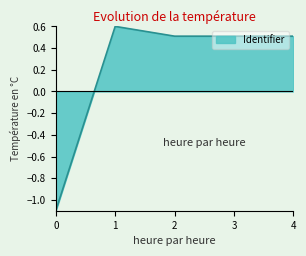

How many points are lower than both their immediate neighbors (excluding endpoints)?

1